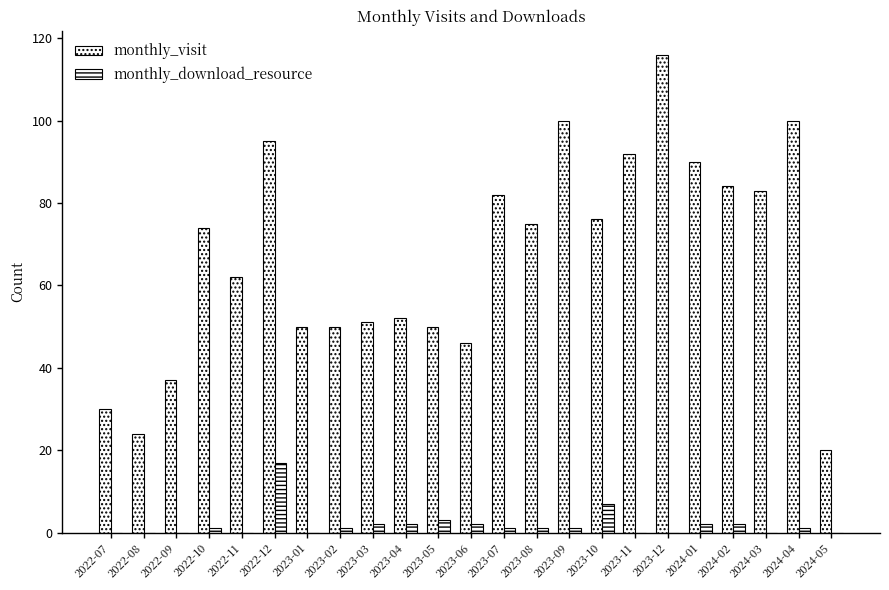

Reading left to right, what are all the values shown in this chart?

monthly_visit: 2022-07=30	2022-08=24	2022-09=37	2022-10=74	2022-11=62	2022-12=95	2023-01=50	2023-02=50	2023-03=51	2023-04=52	2023-05=50	2023-06=46	2023-07=82	2023-08=75	2023-09=100	2023-10=76	2023-11=92	2023-12=116	2024-01=90	2024-02=84	2024-03=83	2024-04=100	2024-05=20
monthly_download_resource: 2022-07=0	2022-08=0	2022-09=0	2022-10=1	2022-11=0	2022-12=17	2023-01=0	2023-02=1	2023-03=2	2023-04=2	2023-05=3	2023-06=2	2023-07=1	2023-08=1	2023-09=1	2023-10=7	2023-11=0	2023-12=0	2024-01=2	2024-02=2	2024-03=0	2024-04=1	2024-05=0